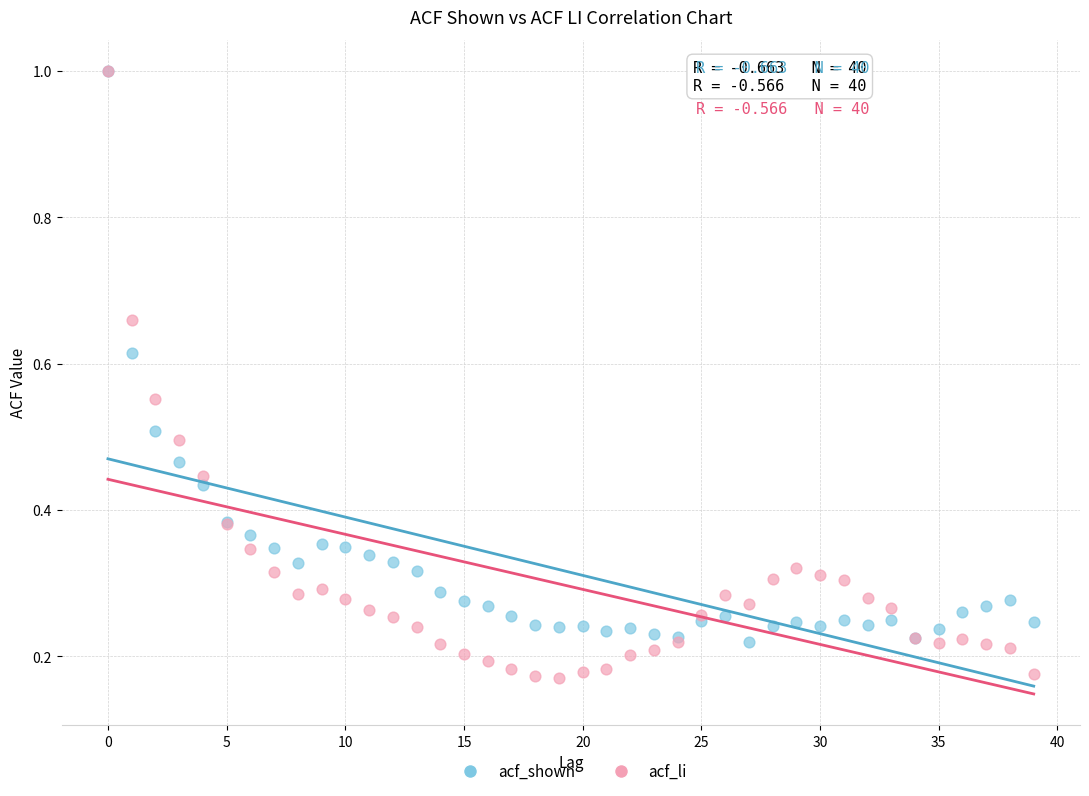

Which series reaches the minimum Y coordinate?

acf_li